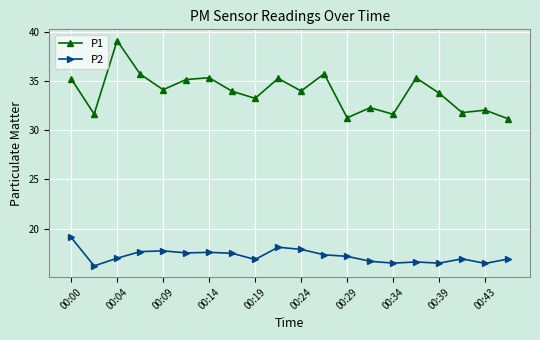

What is the average value of the P2 series?

17.2